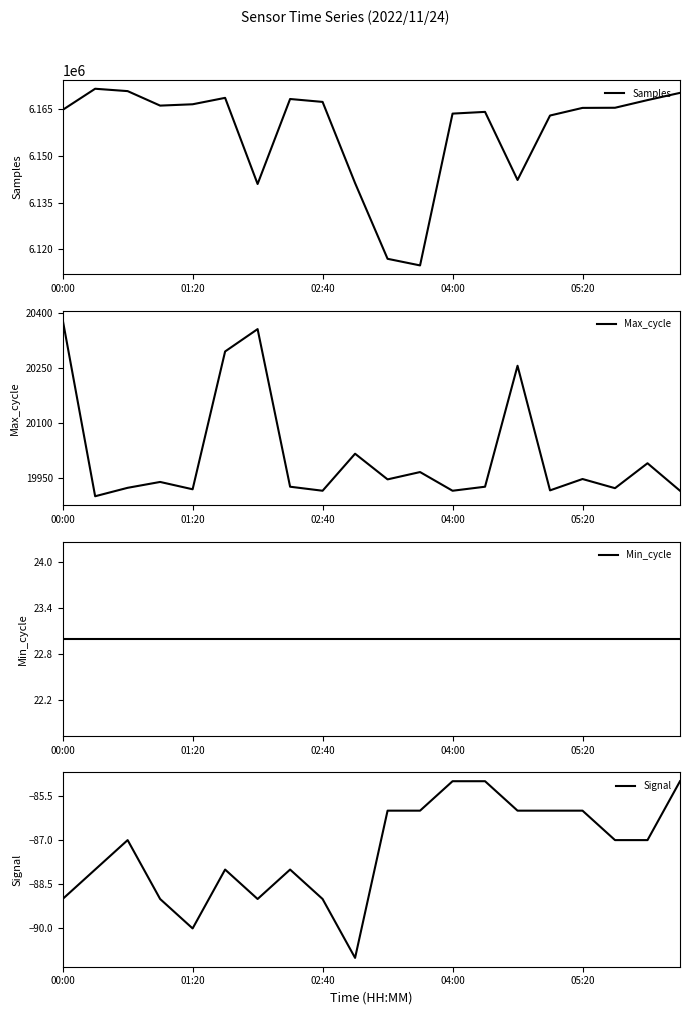

What is the value of the Samples point at the 17th from the left?

6165469